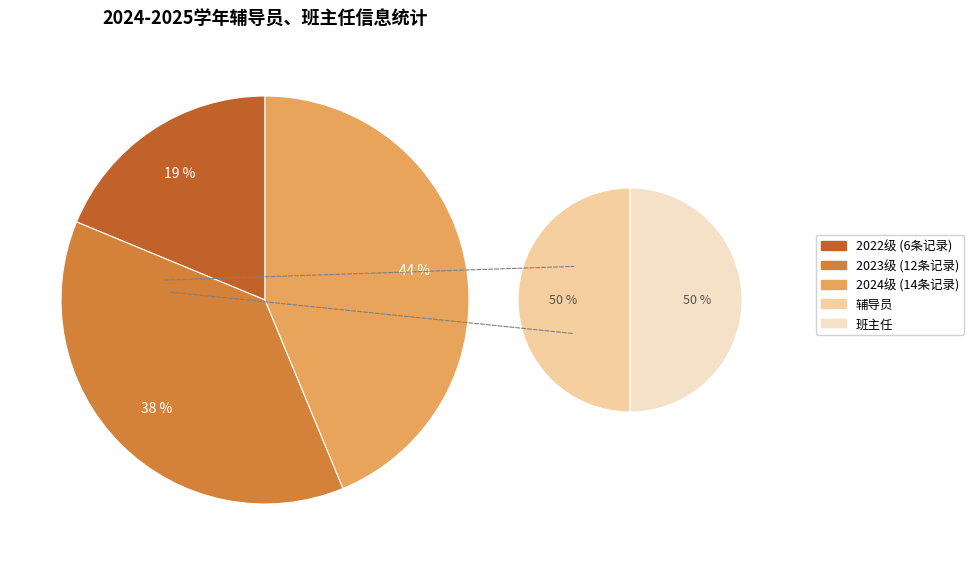

Does any single category account for the majority?

No